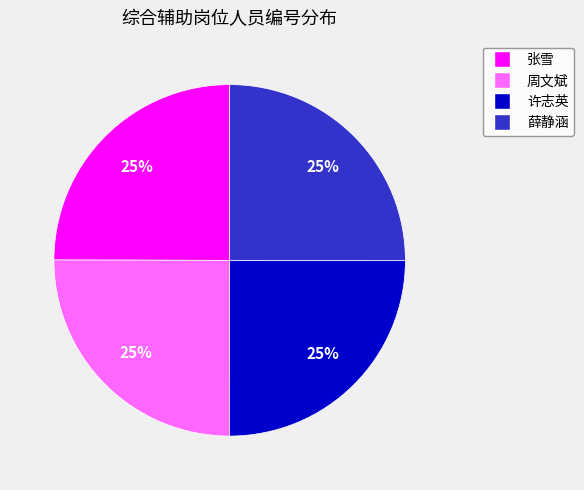

To the nearest percent, what is the average slice percentage?

25%